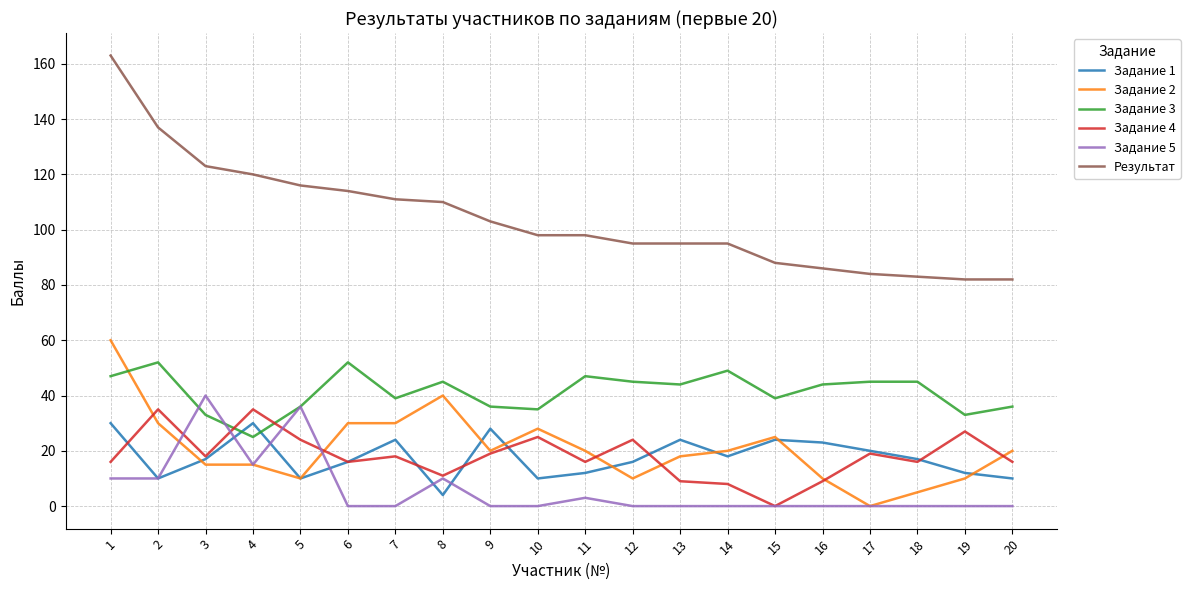

What value does the Результат series have at 3?

123